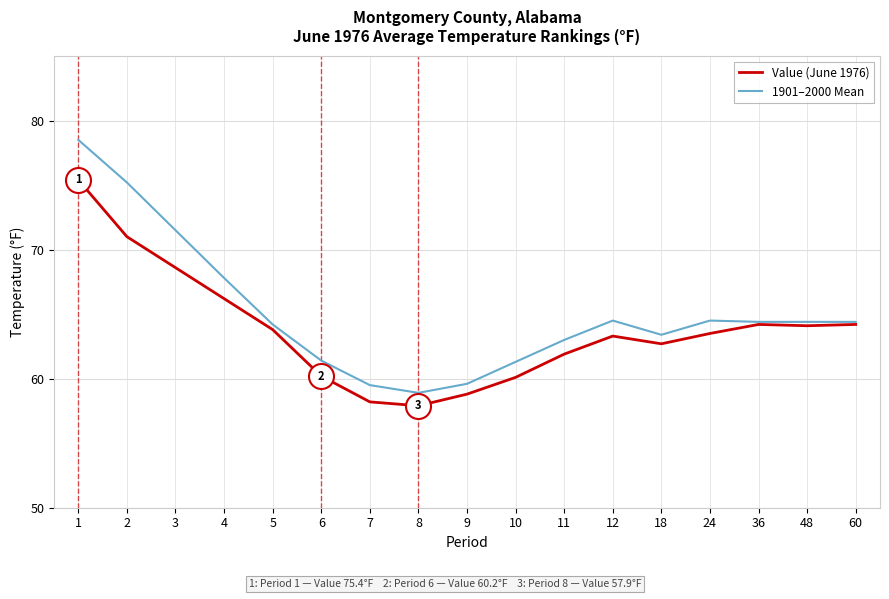

What is the spread (max minus min) of values at 48?

0.3